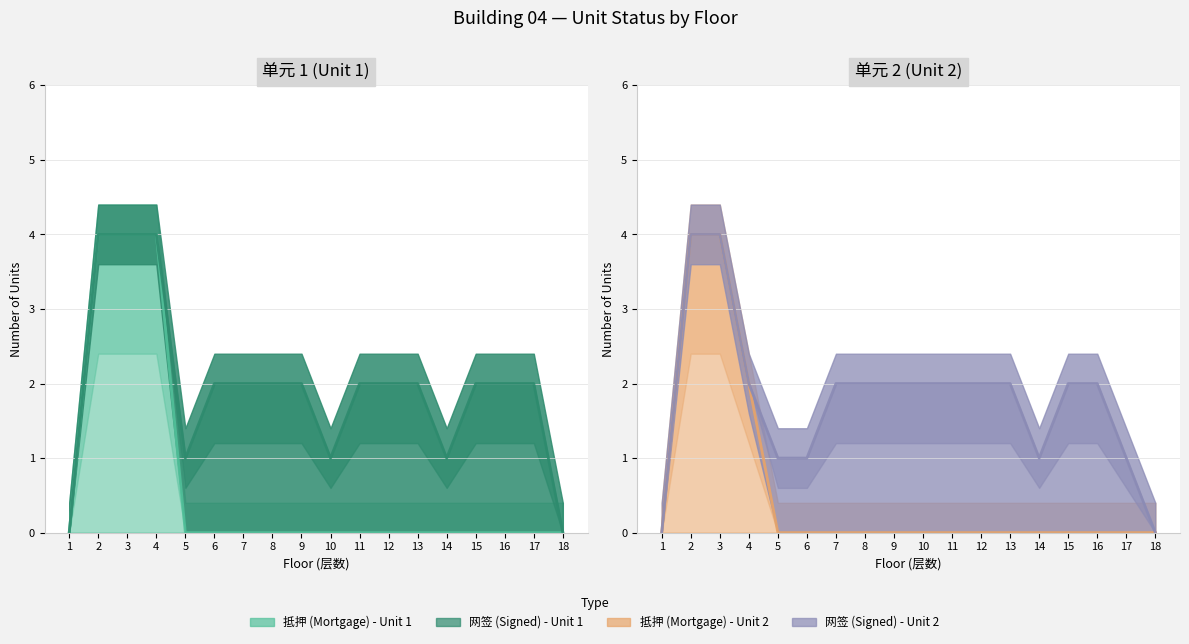

Which series has the widest spread of values?

抵押_unit1